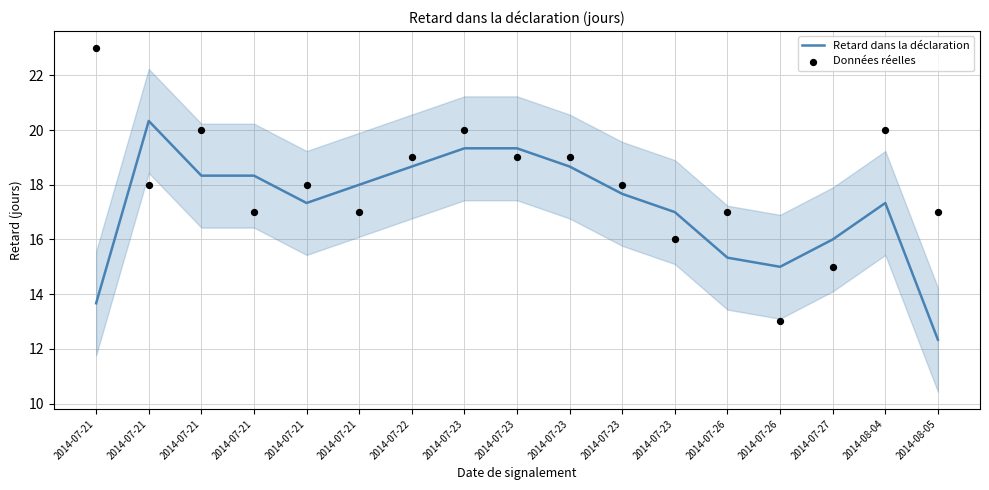

At which category is the sum across all series the highest?

2014-07-23